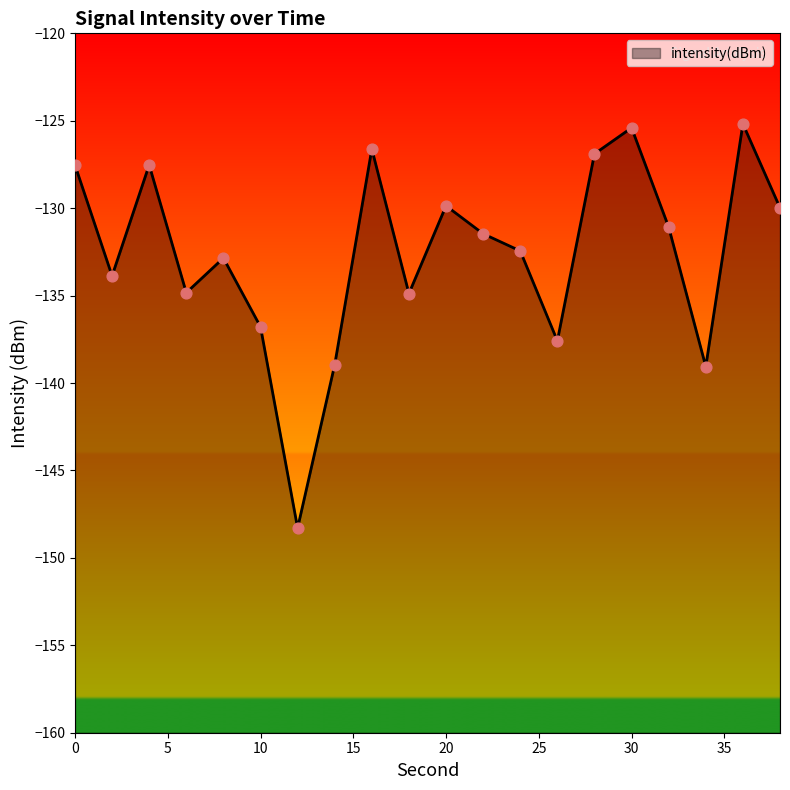

What is the change in value from 4 to 10?

-9.3